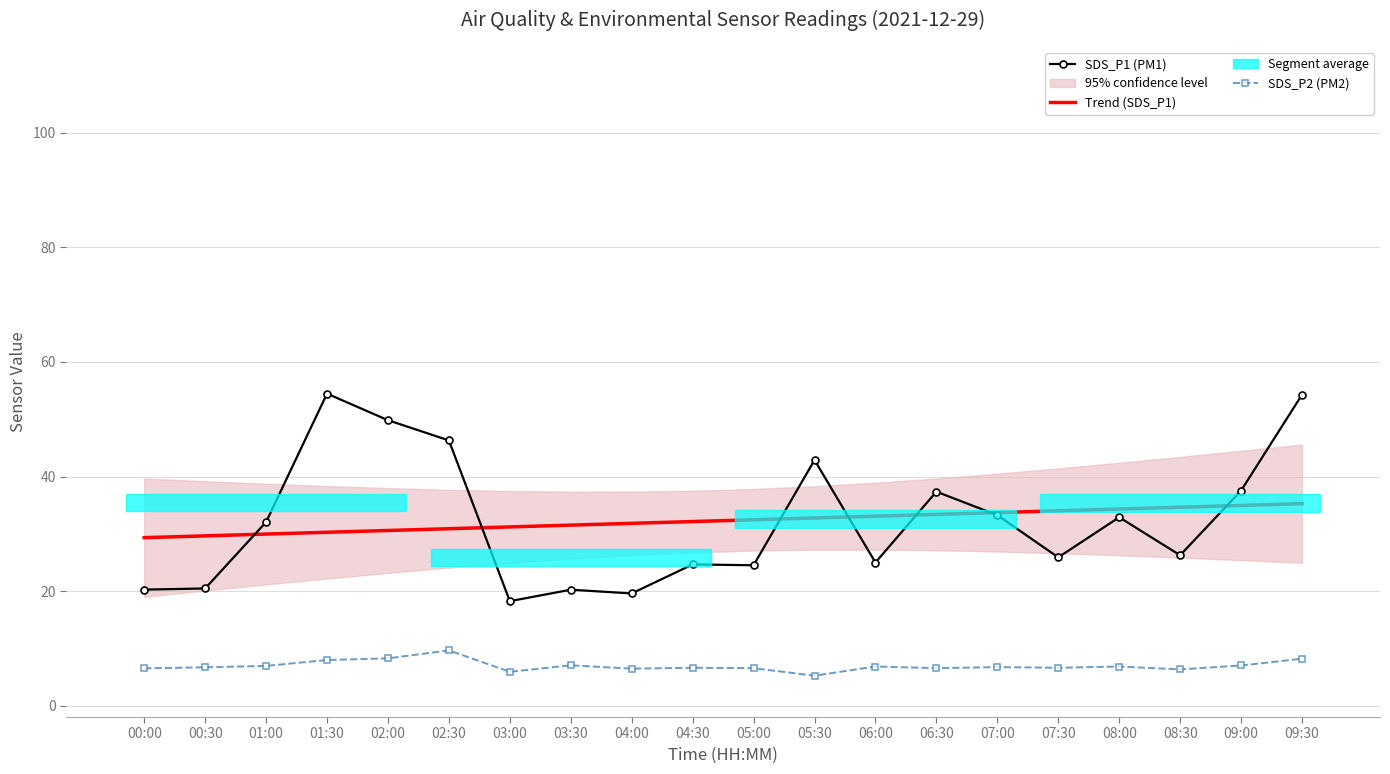

What value does the SDS_P2 (PM2) series have at 00:00?

6.5